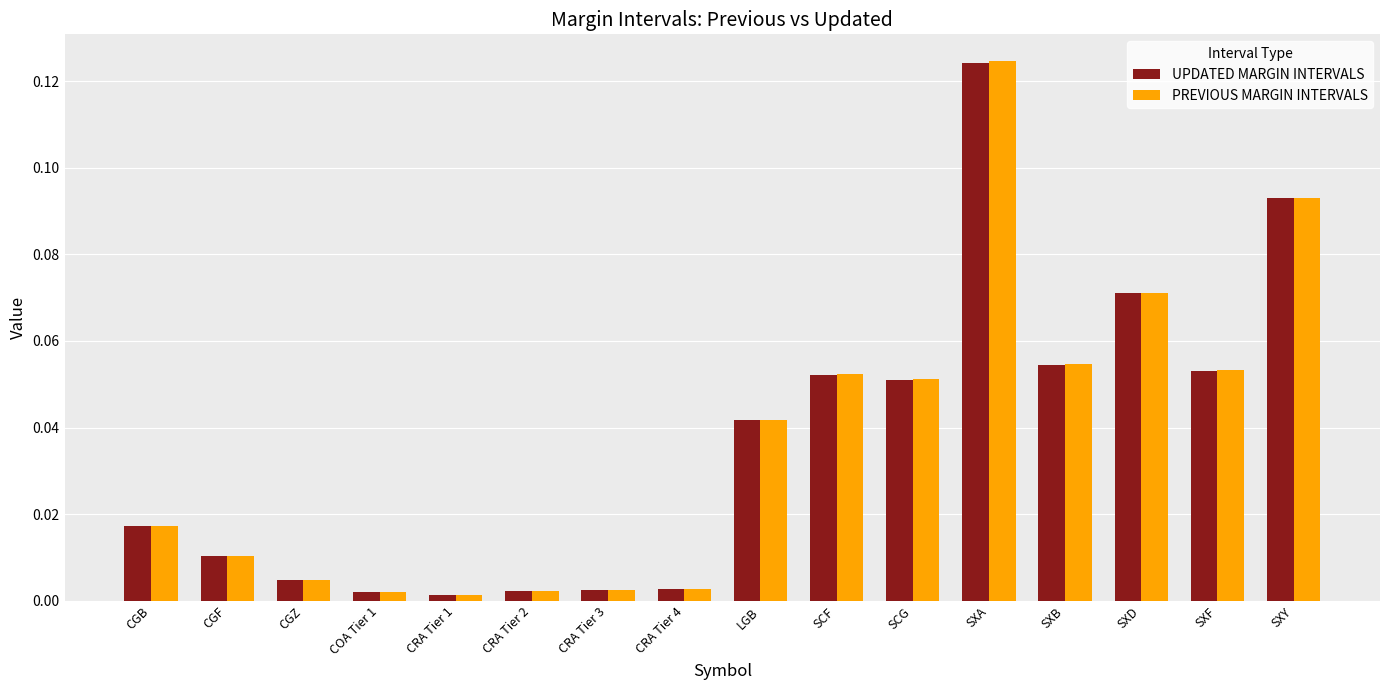

What position from the left is SCF?

10